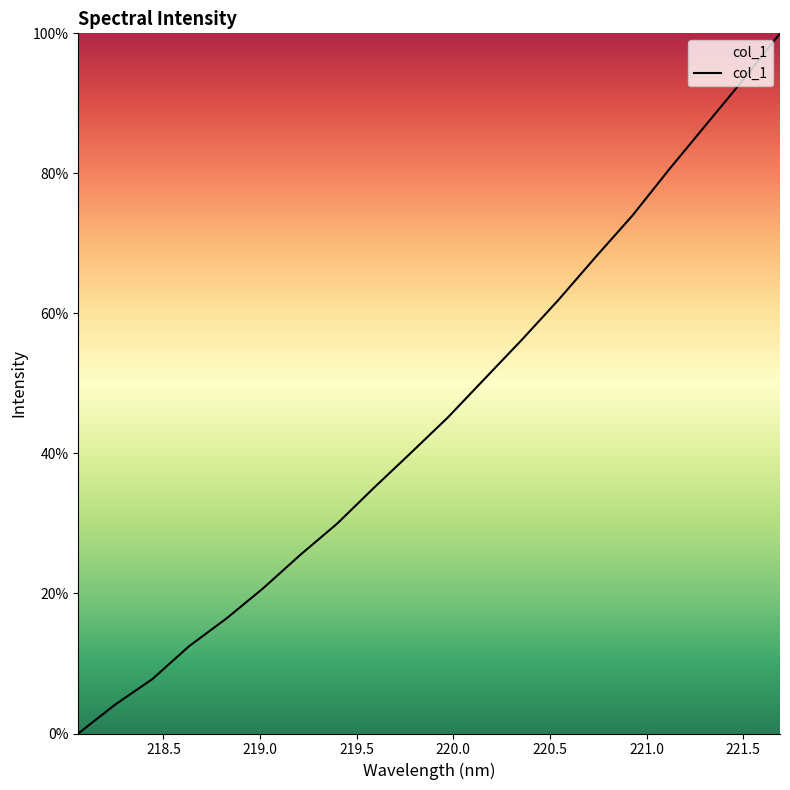

What is the difference between the maximum and minimum values?

100.0